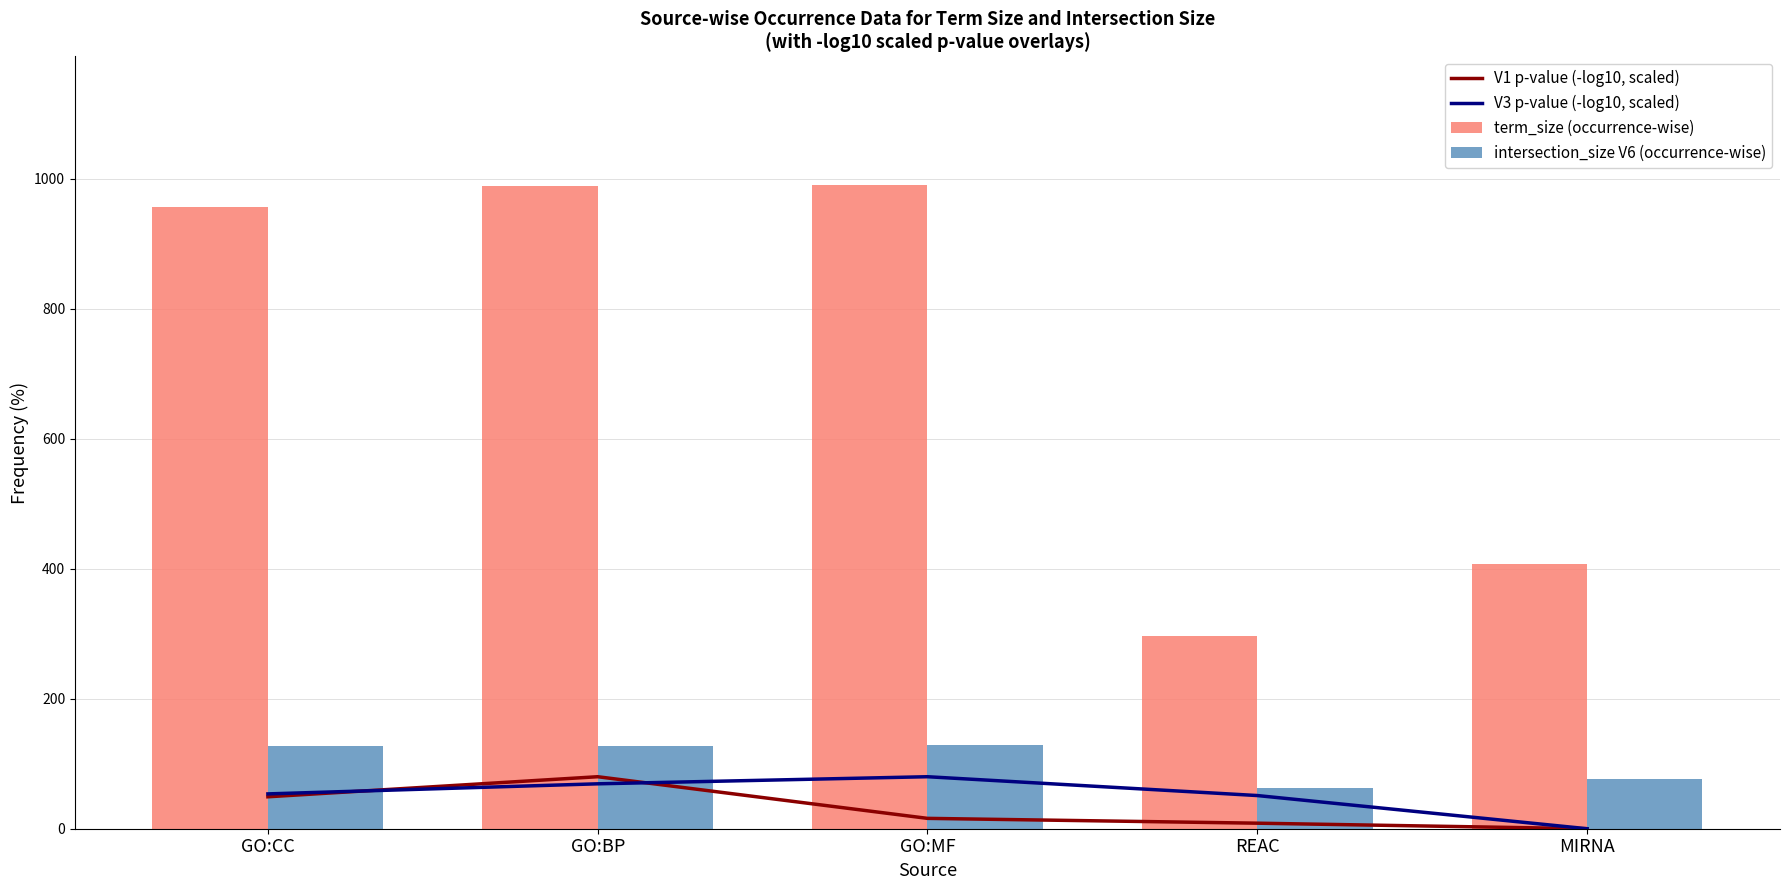

At how many categories does at least one series exceed 593?

3